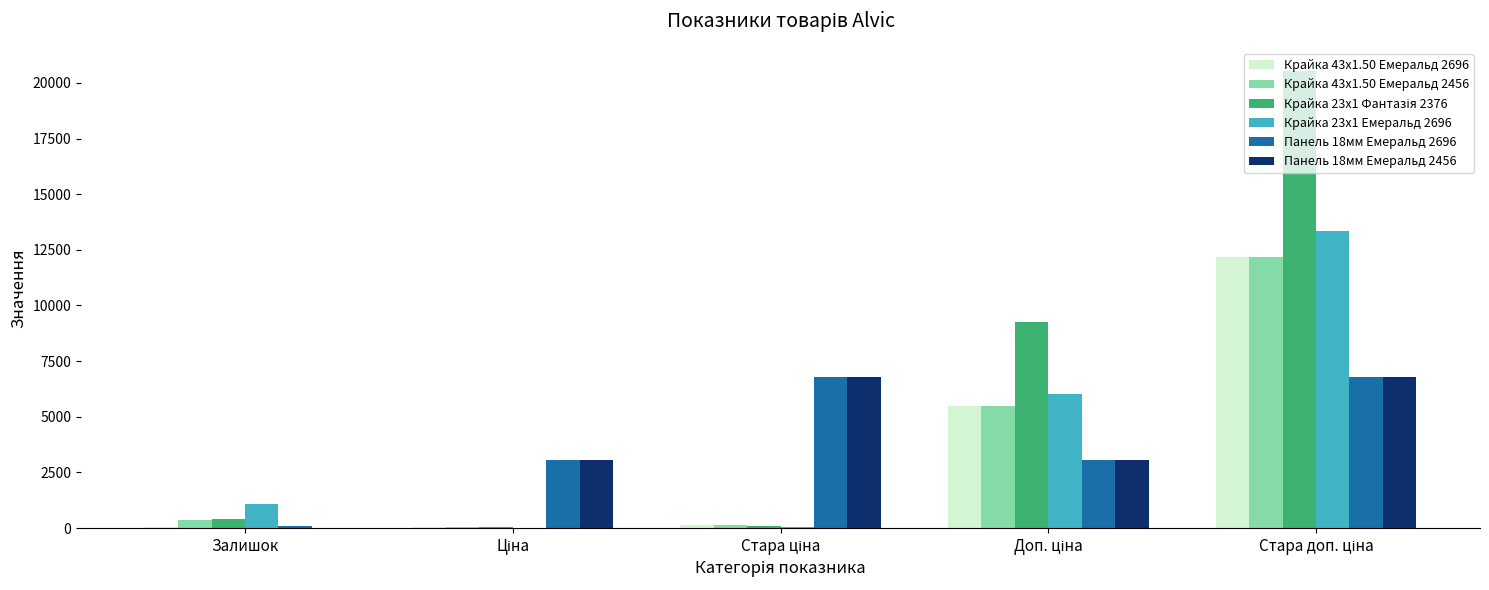

What is the greatest value displayed?

20547.0